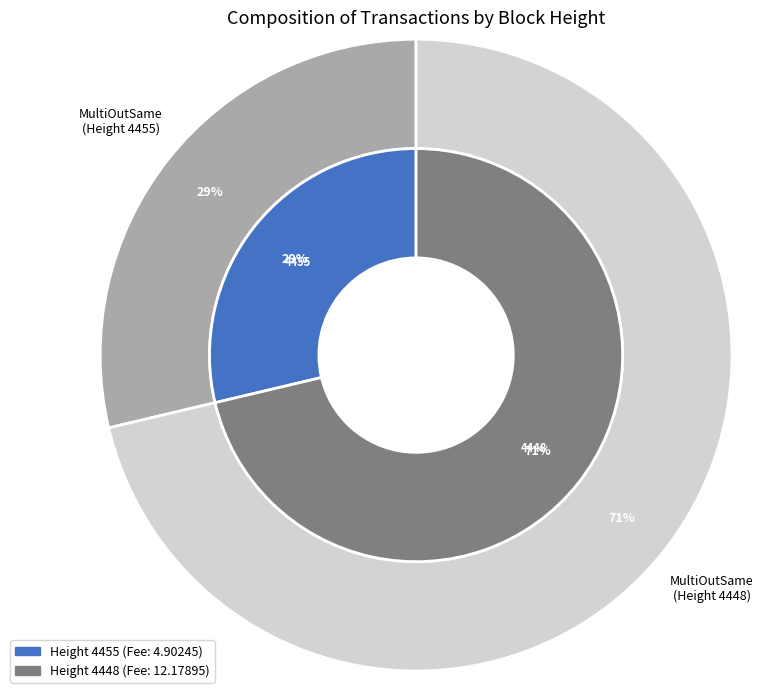

Which category has the biggest portion of the pie?

4448